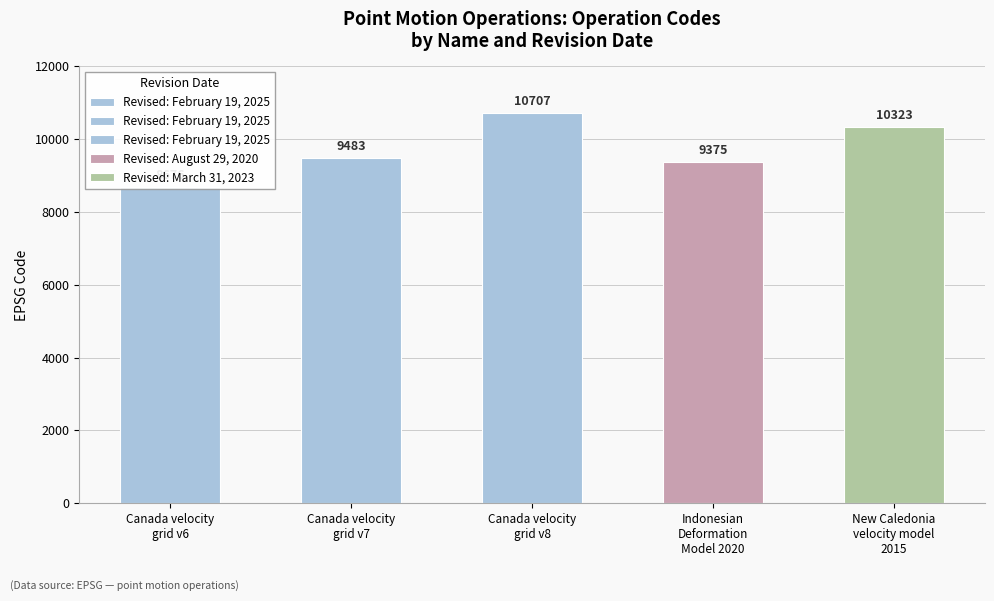

Is it true that the value at Canada velocity
grid v6 is 8676?

True